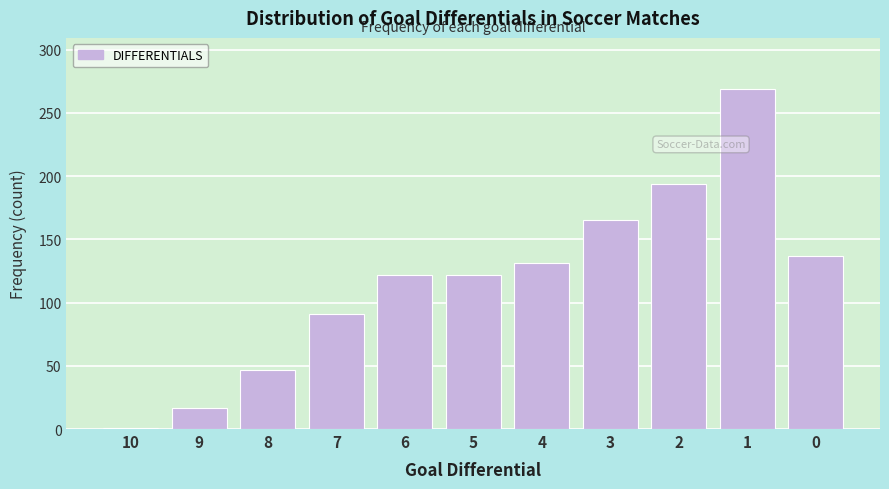

Reading left to right, list all the values displayed in this chart.

1	17	47	91	122	122	131	165	194	269	137